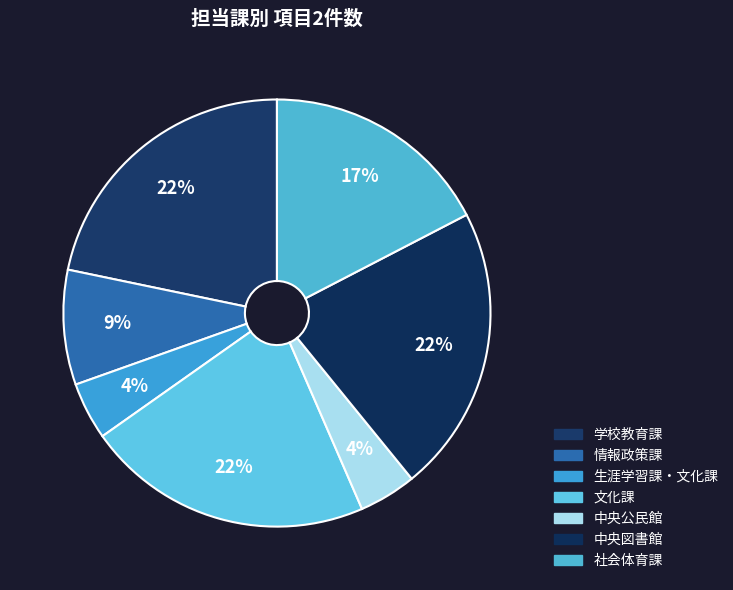

Rank the categories by value from highest to lowest.

学校教育課, 文化課, 中央図書館, 社会体育課, 情報政策課, 生涯学習課・文化課, 中央公民館